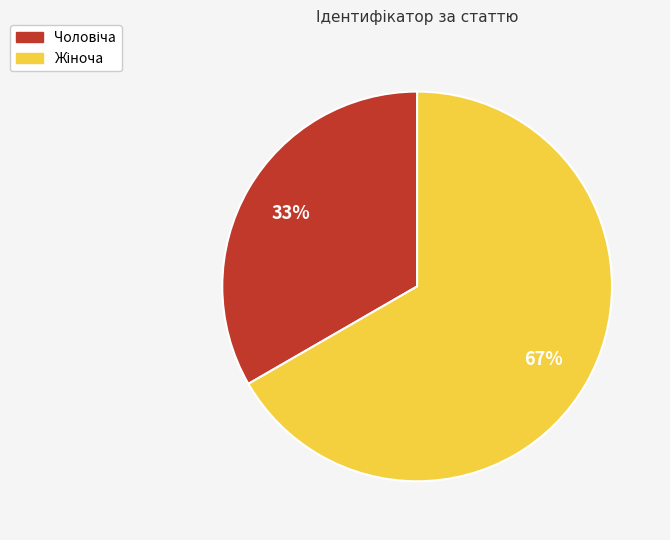

Is there any slice that represents more than half of the pie?

Yes